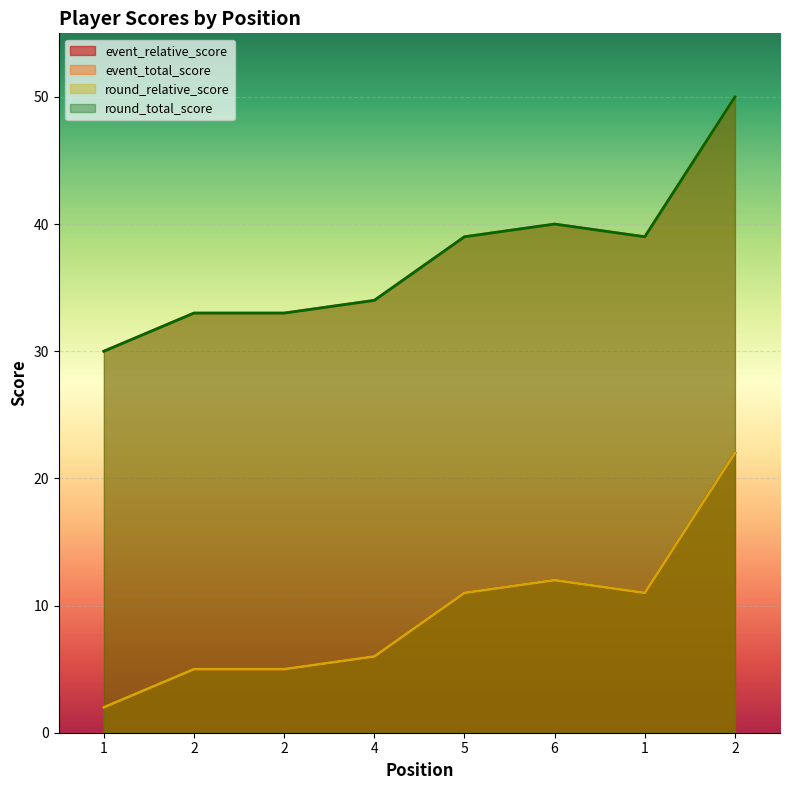

Reading left to right, list all the values displayed in this chart.

event_relative_score: 2	5	5	6	11	12	11	22
event_total_score: 30	33	33	34	39	40	39	50
round_relative_score: 2	5	5	6	11	12	11	22
round_total_score: 30	33	33	34	39	40	39	50